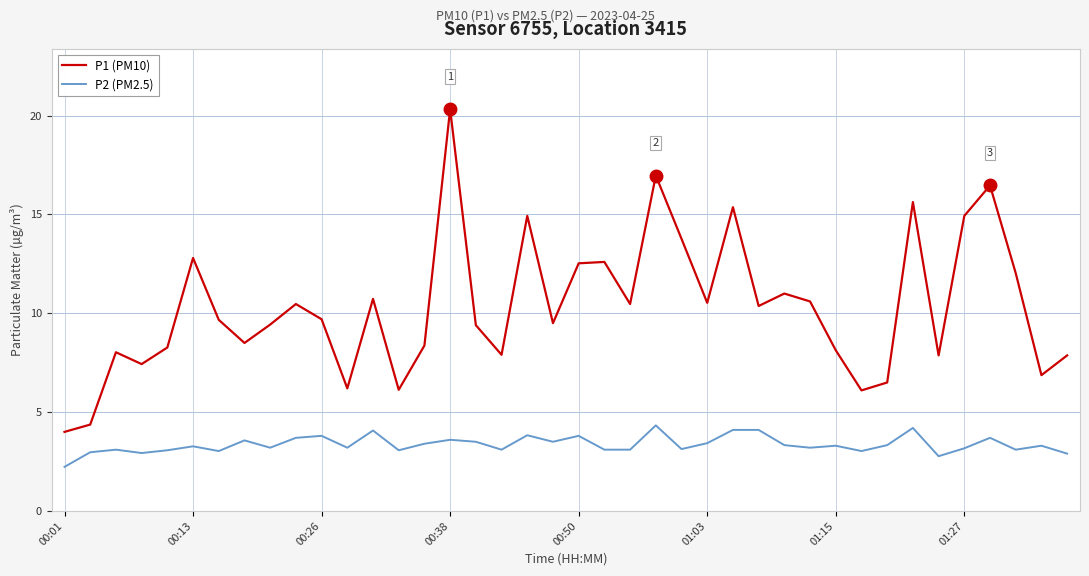

In P1 (PM10), how many points are lower than both neighbors (excluding endpoints)?

12